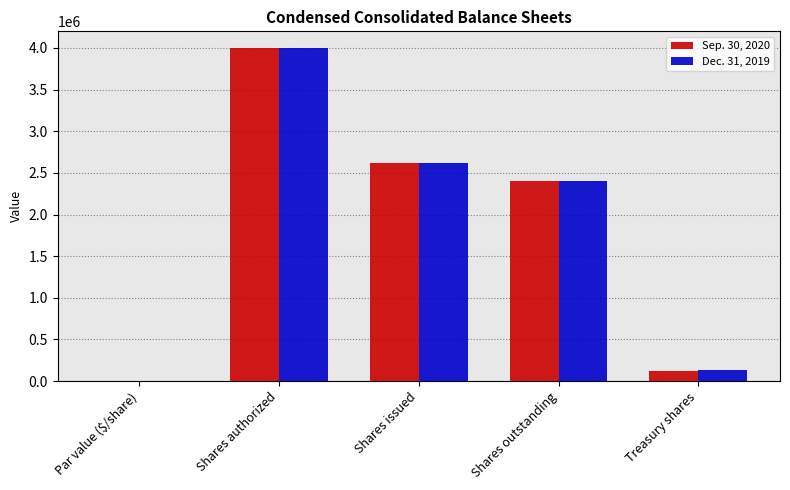

What is the highest value of the Sep. 30, 2020 series?

4000000.0